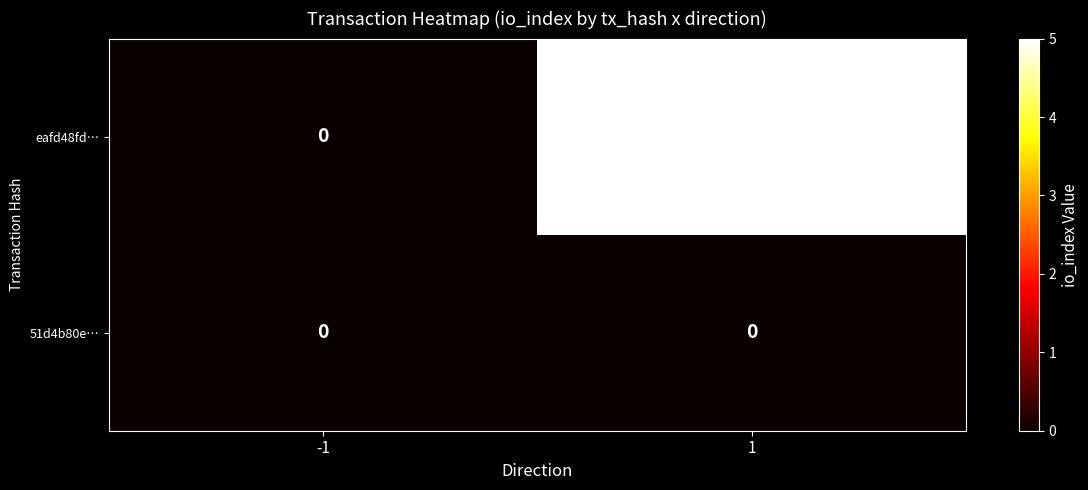

List the series in order of their peak value, lowest first.

51d4b80e…, eafd48fd…